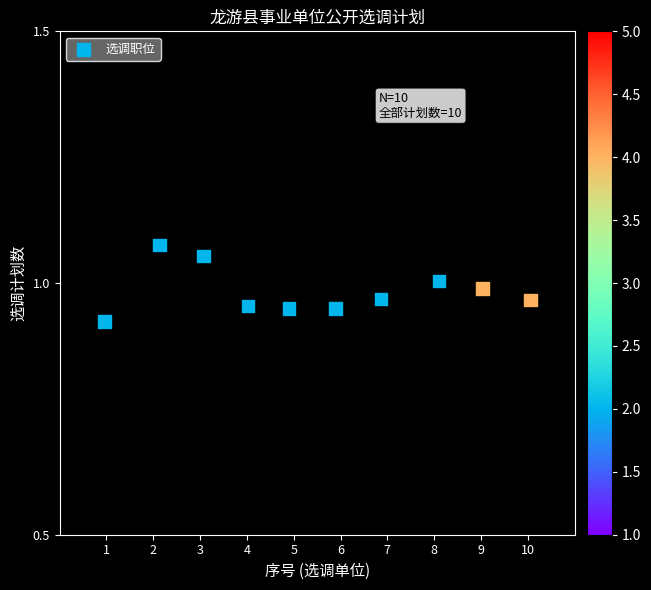

What is the average X value?

5.5